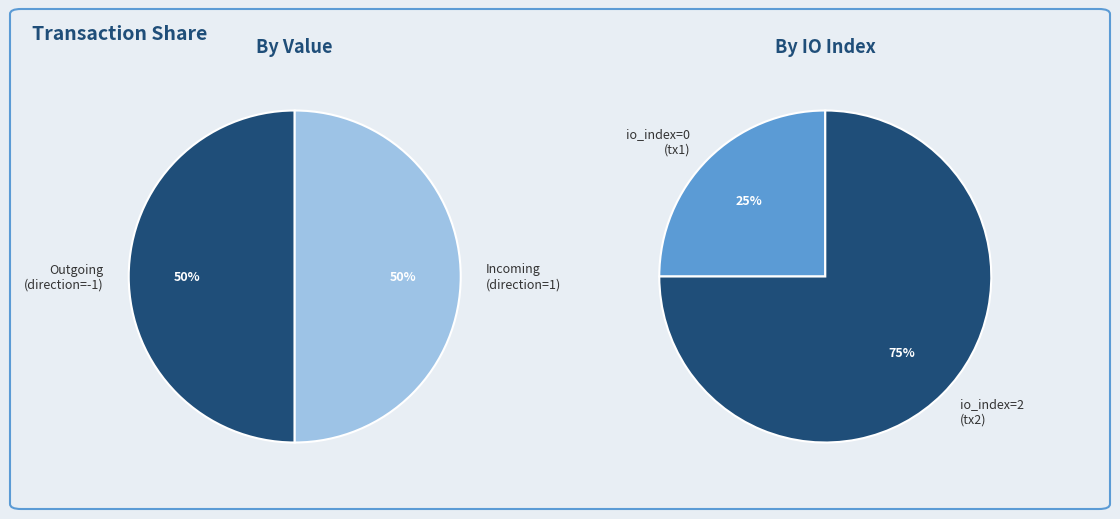

To the nearest percent, what is the average slice percentage?

50%